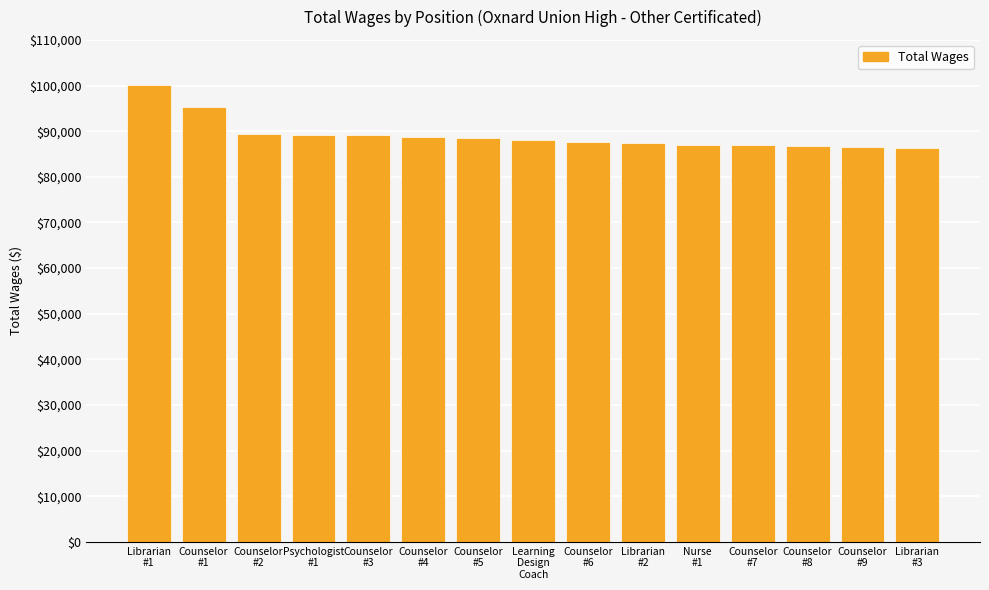

What is the difference between the second highest and second lowest values?

8923